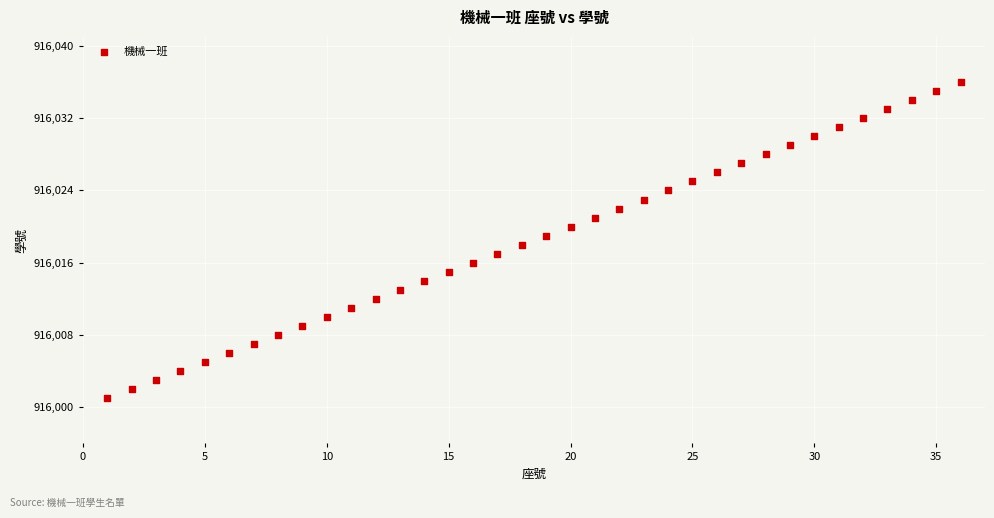

What is the range of Y values (max minus min)?

35